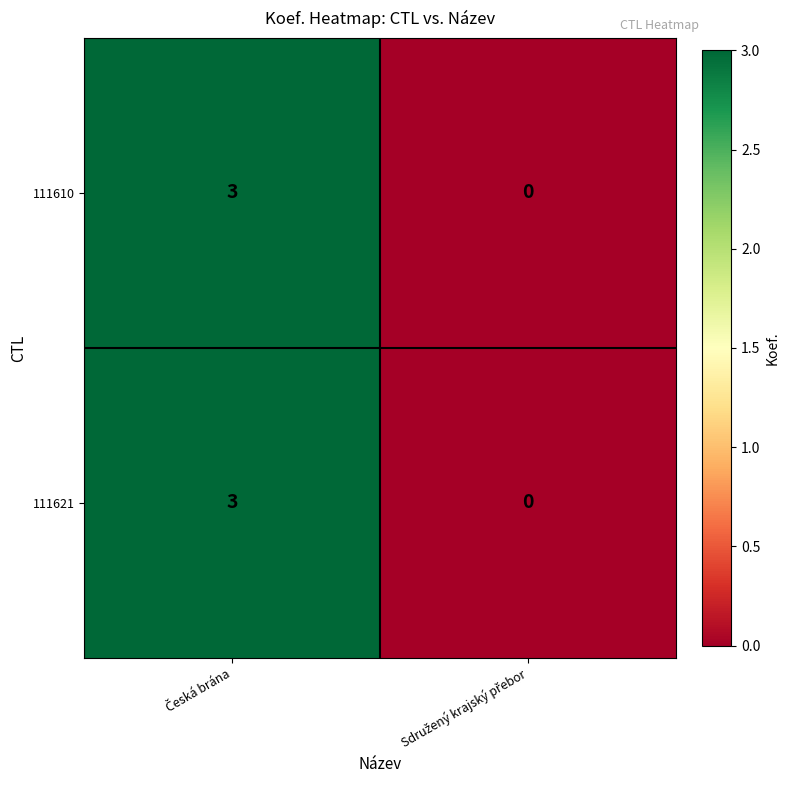

What is the difference between the maximum and minimum values in the 111621 series?

3